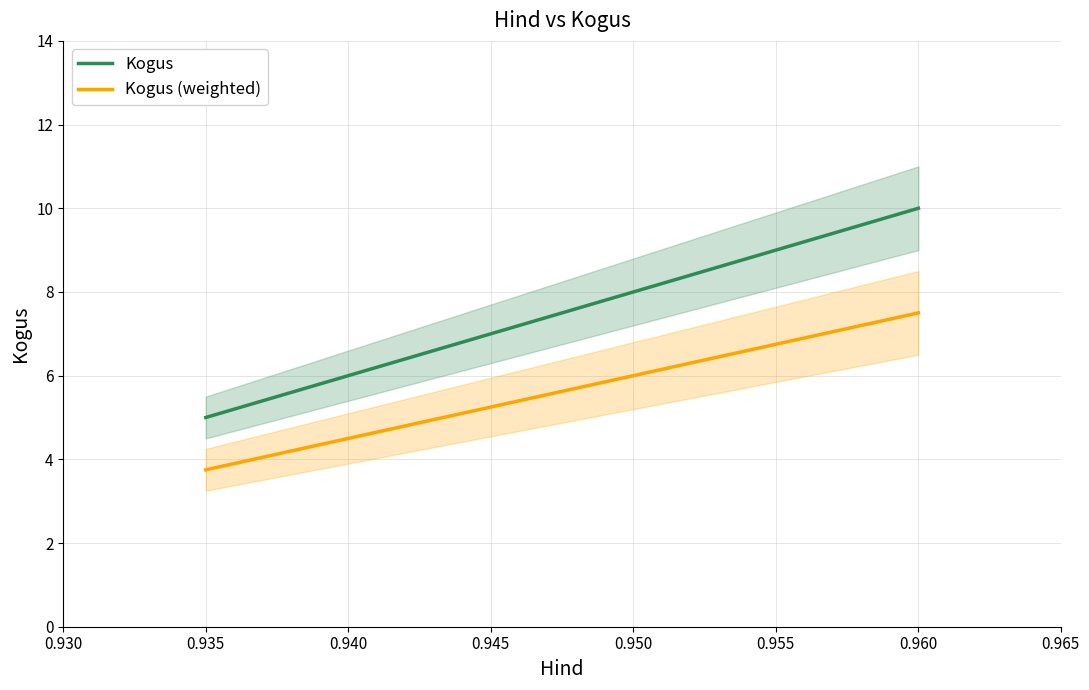

What are all the series names shown in the legend?

Kogus, Kogus (weighted)